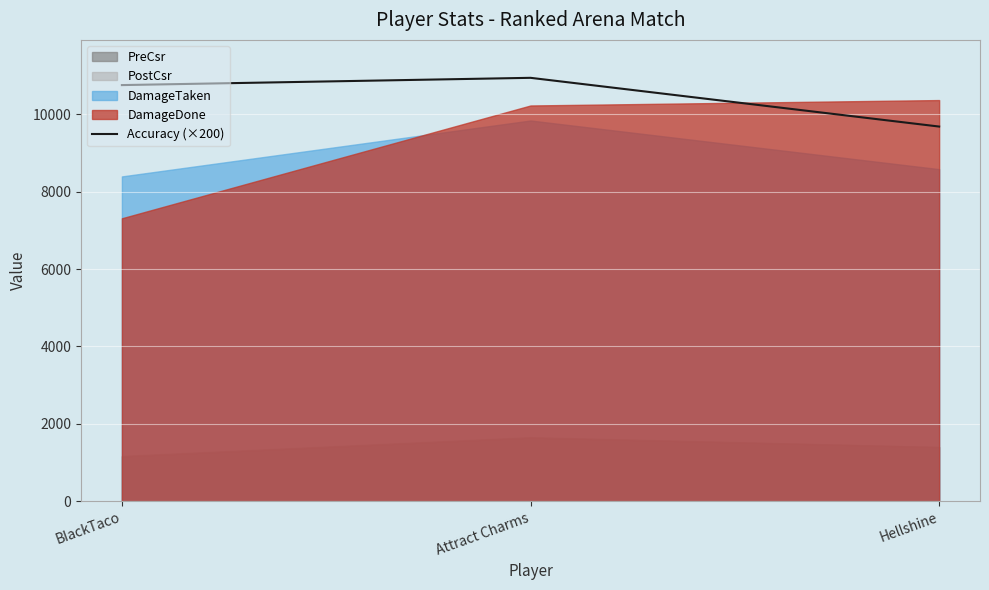

True or false: the data shows 10946 at Attract Charms.

True